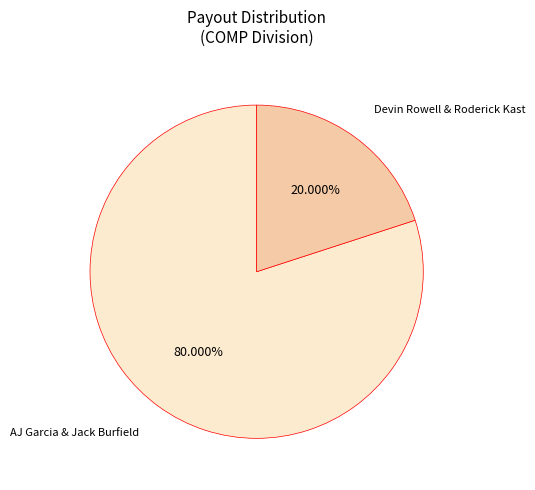

Is there a majority slice in this chart?

Yes